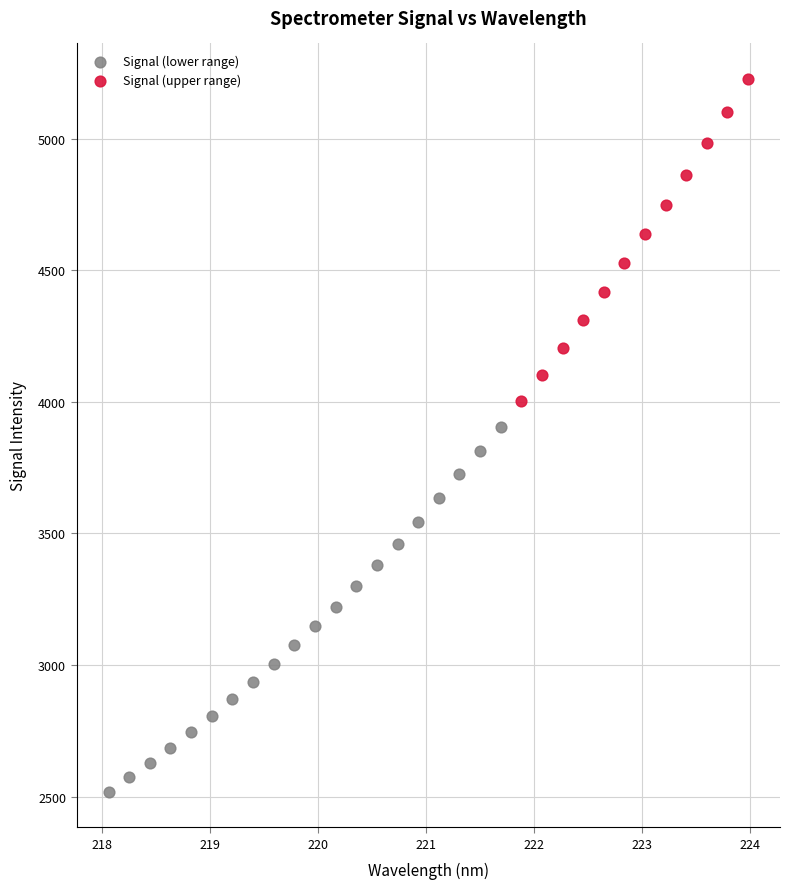

Which series reaches the minimum Y coordinate?

Signal (lower range)